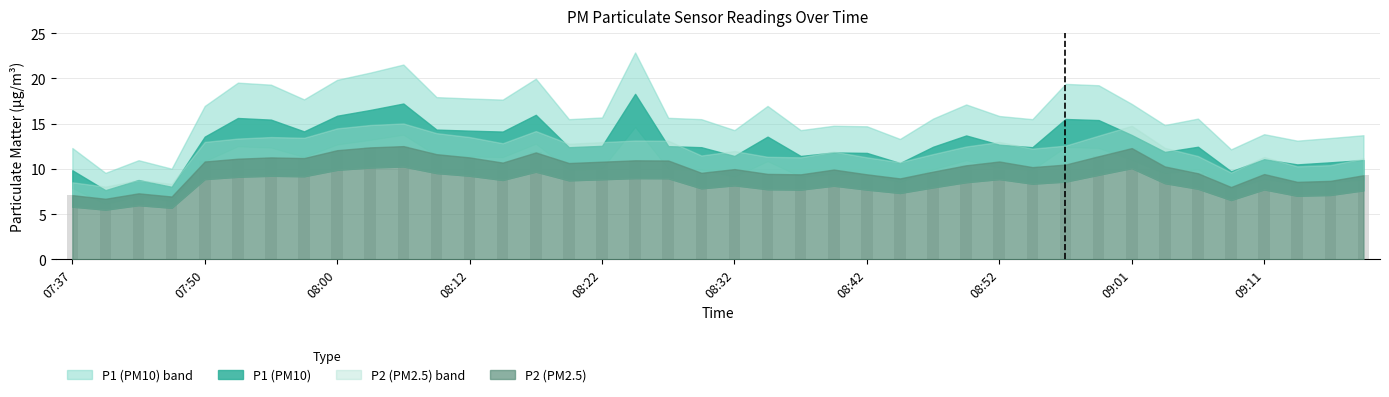

What is the difference between the second highest and second lowest values?

5.4